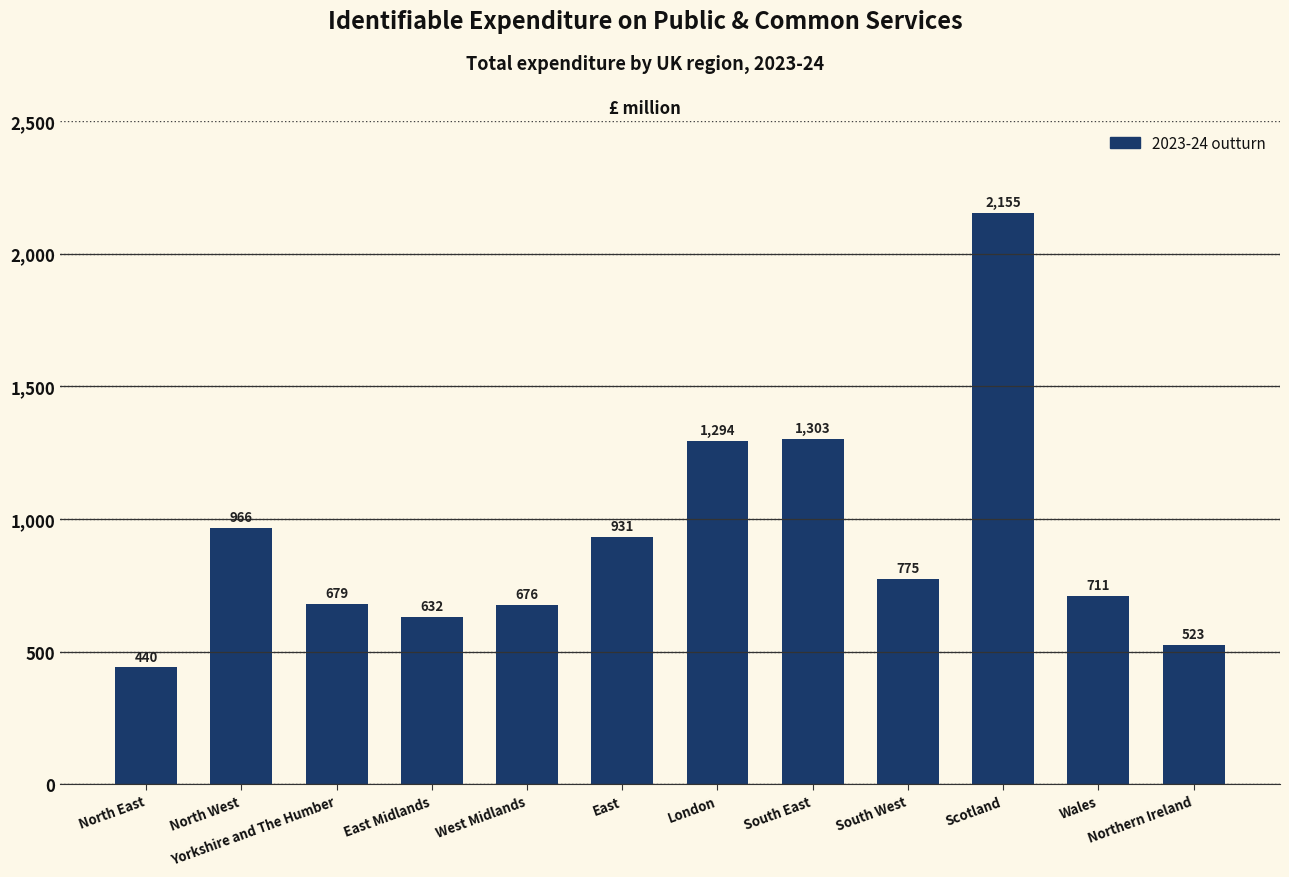

Is it true that the value at Scotland is 3641?

False